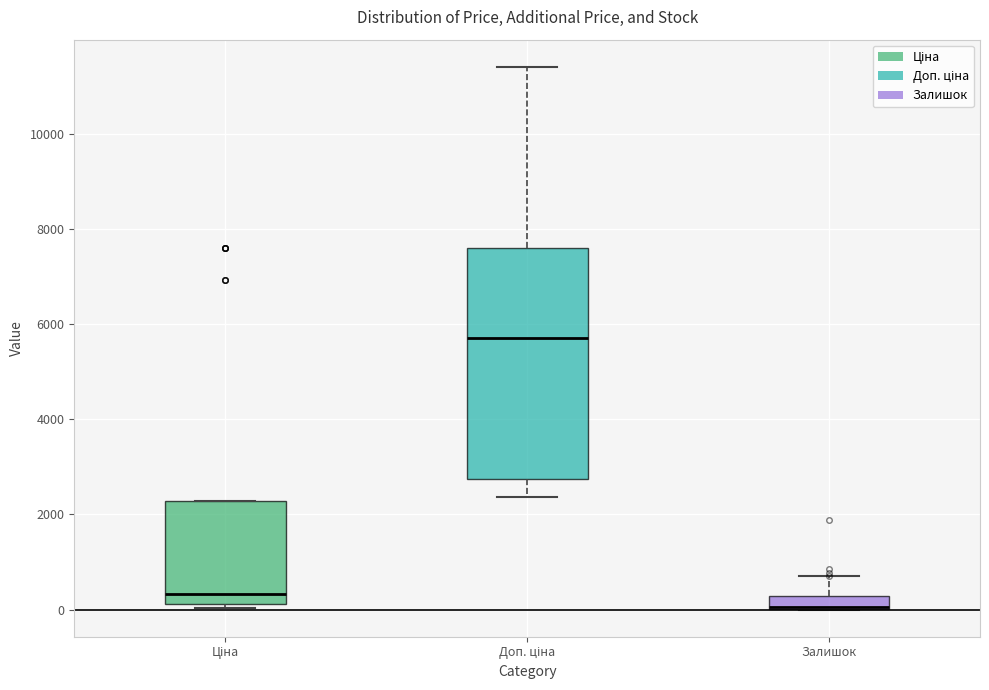

Where is the upper edge of the box for Ціна on the y-axis? The values are not printed on the chart, so give them approximately, as read against the axis.

2200